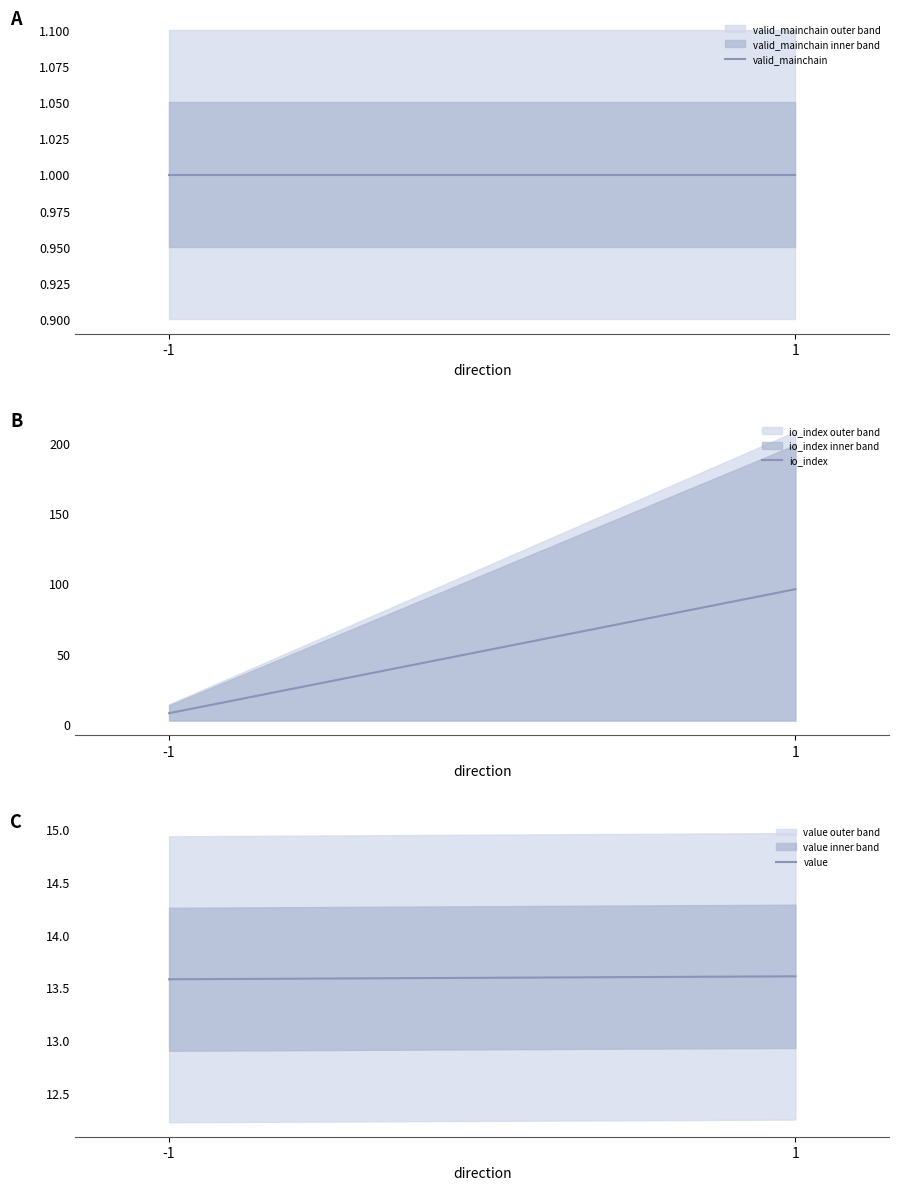

Reading left to right, list all the values displayed in this chart.

valid_mainchain: 1.0	1.0
io_index: 8.0	96.0
value: 13.6	13.6